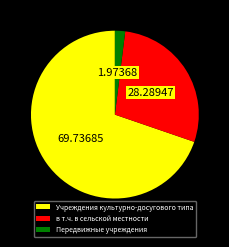

Does any single category account for the majority?

Yes